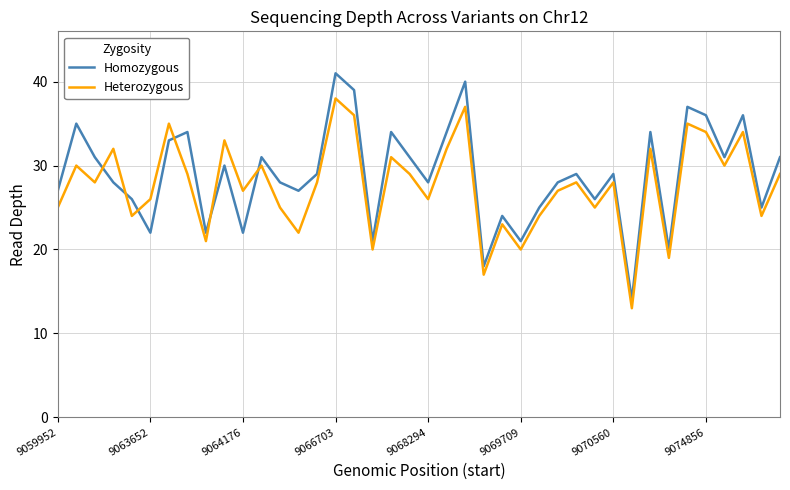

Reading left to right, what are all the values shown in this chart?

Homozygous: 27	35	31	28	26	22	33	34	22	30	22	31	28	27	29	41	39	21	34	31	28	34	40	18	24	21	25	28	29	26	29	14	34	20	37	36	31	36	25	31
Heterozygous: 25	30	28	32	24	26	35	29	21	33	27	30	25	22	28	38	36	20	31	29	26	32	37	17	23	20	24	27	28	25	28	13	32	19	35	34	30	34	24	29